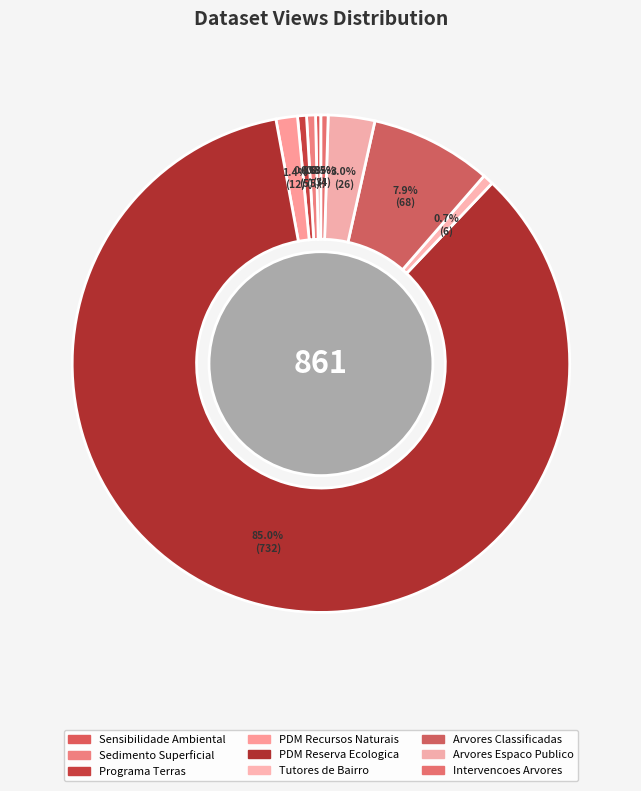

Which category accounts for the majority?

PDM Reserva Ecologica